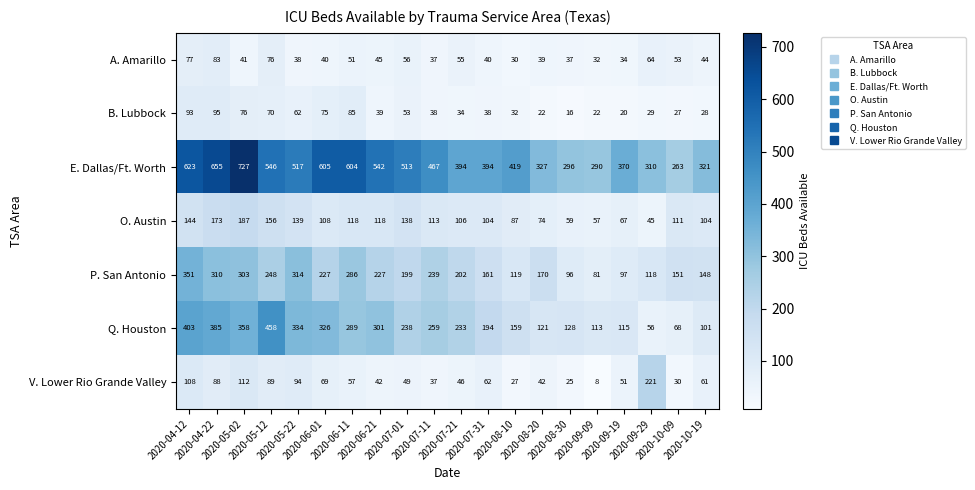

What is the smallest value displayed?

8